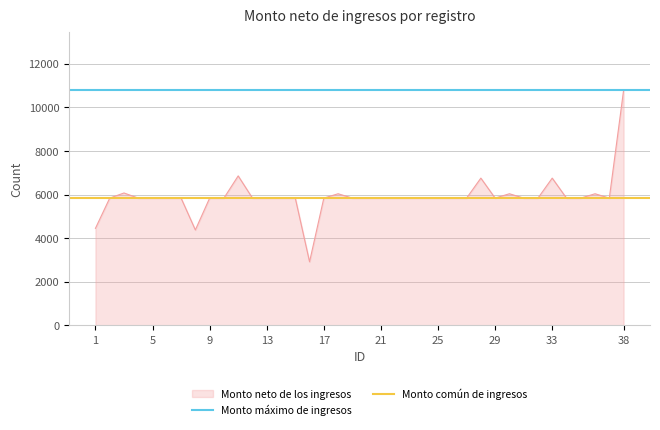

How many lines are shown in the chart?

2